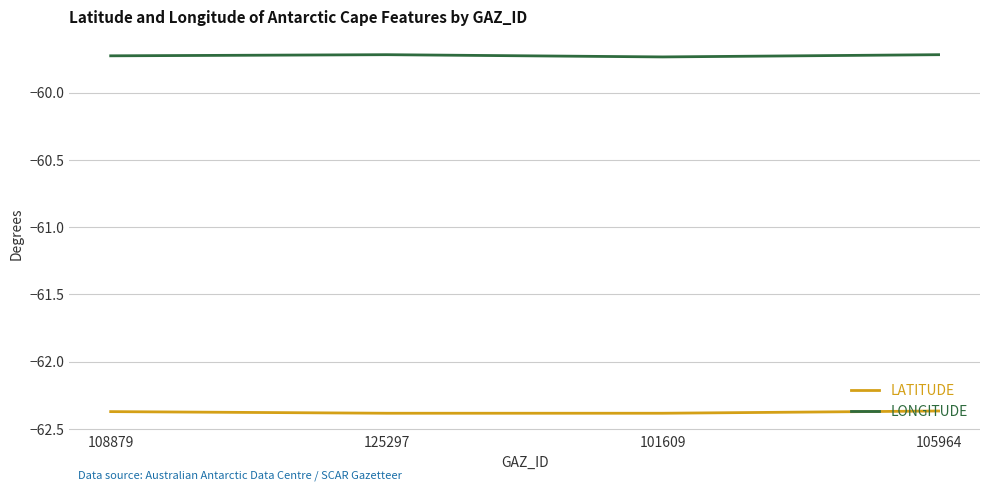

Is it true that LONGITUDE equals -104.8 at 125297?

False